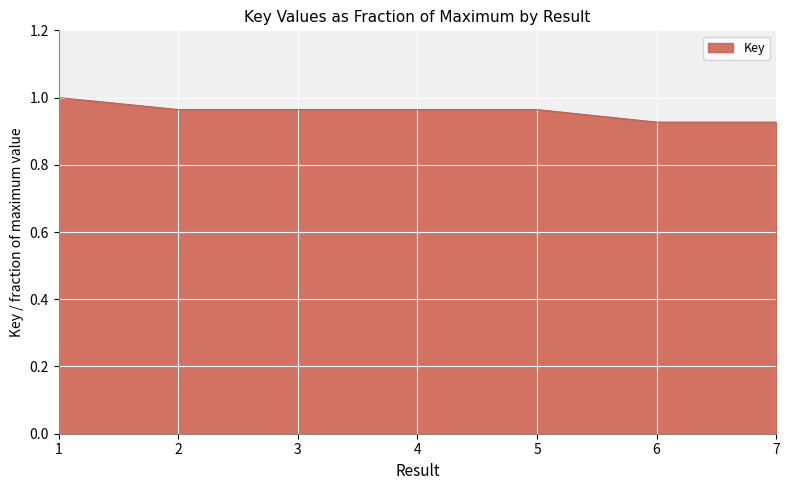

True or false: the data shows 0.6 at 7.

False